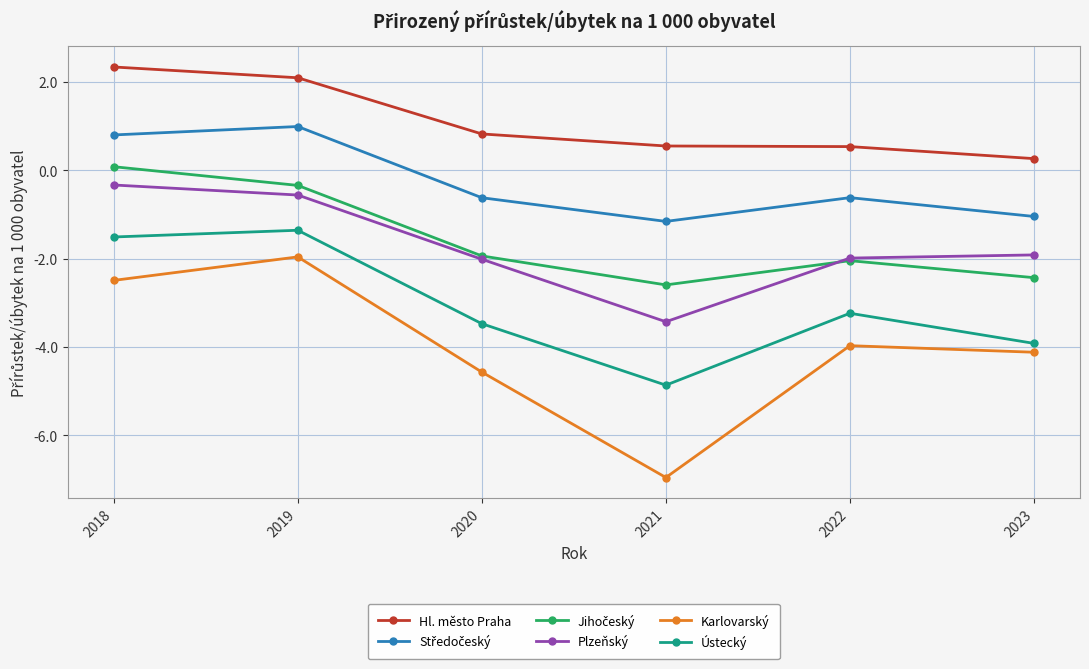

True or false: Ústecký and Karlovarský cross at least once.

False